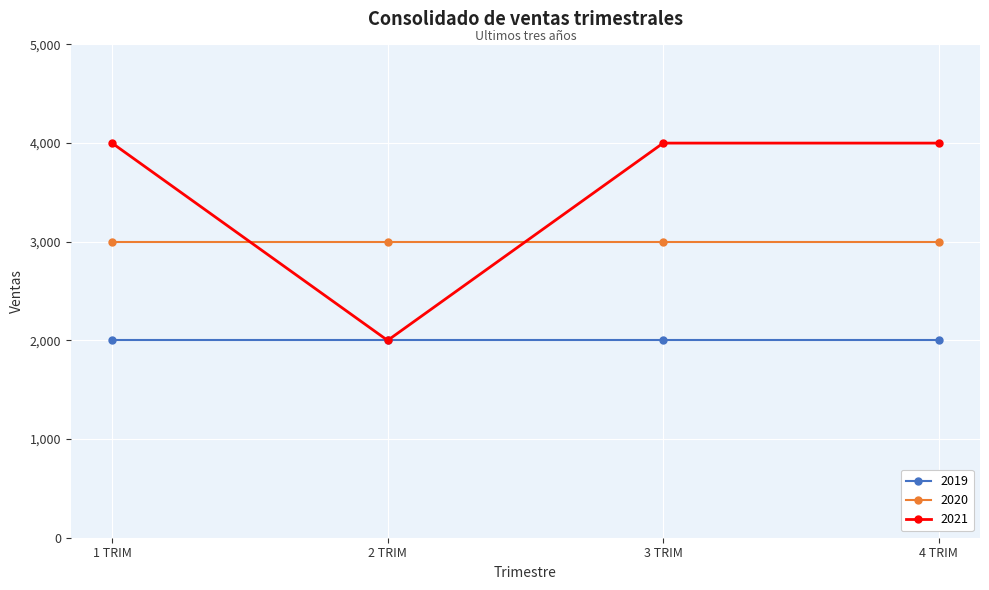

What value does the 2020 series have at 2 TRIM?

3000